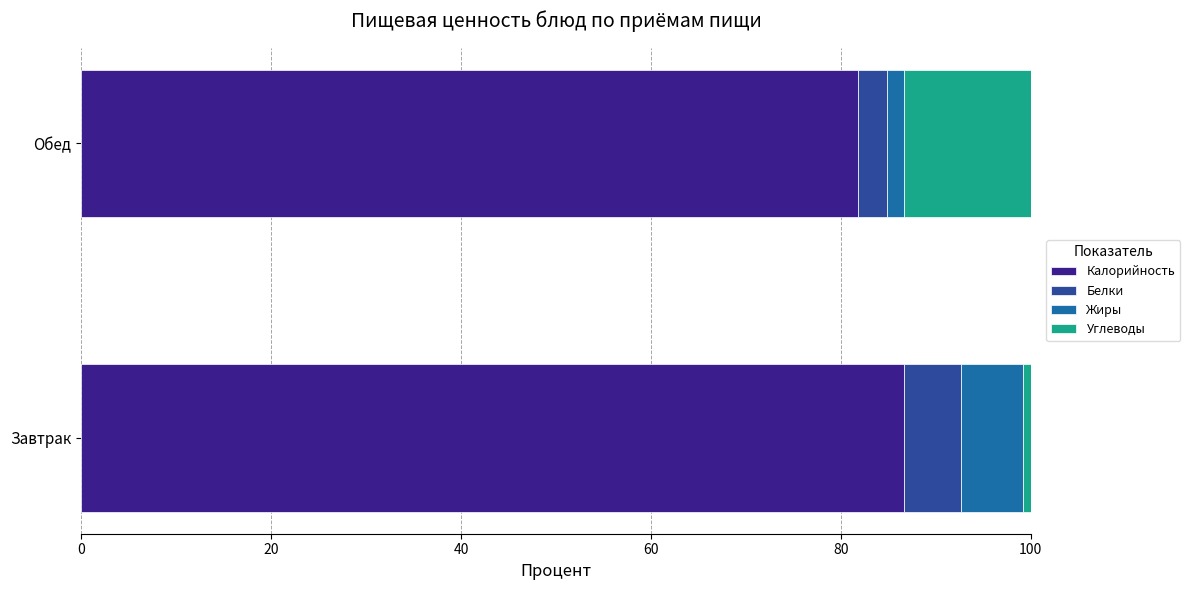

Which category has the highest value in the Калорийность series?

Завтрак